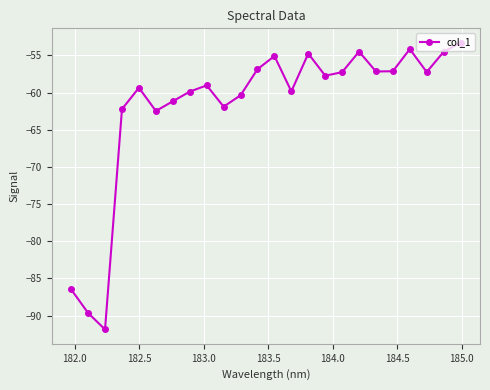

What is the minimum value shown in the chart?

-91.9